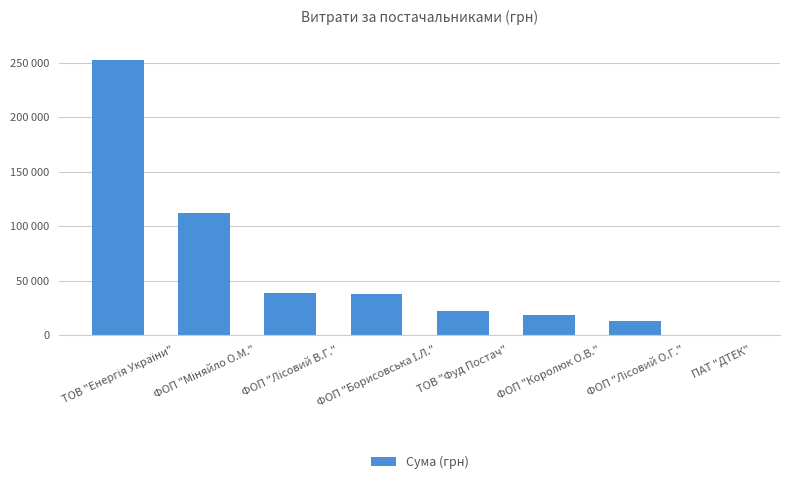

What is the value of the 4th bar from the left?

38016.8